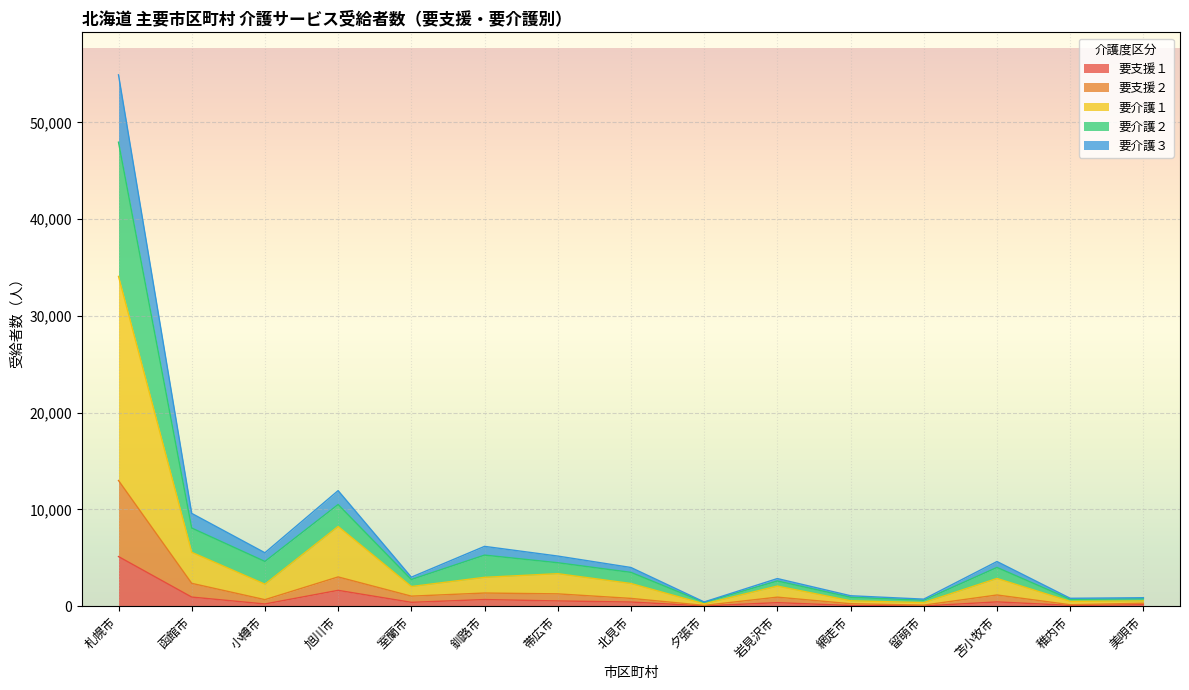

True or false: 要介護１ and 要支援２ cross at least once.

False